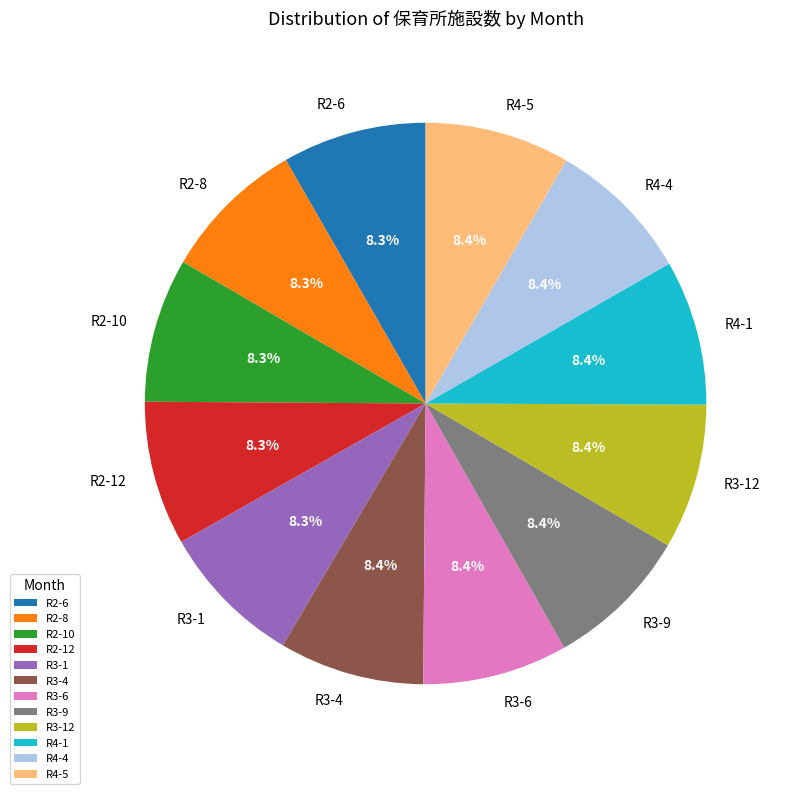

Approximately how many times larger is the value at R3-6 compared to R2-10?

1.0